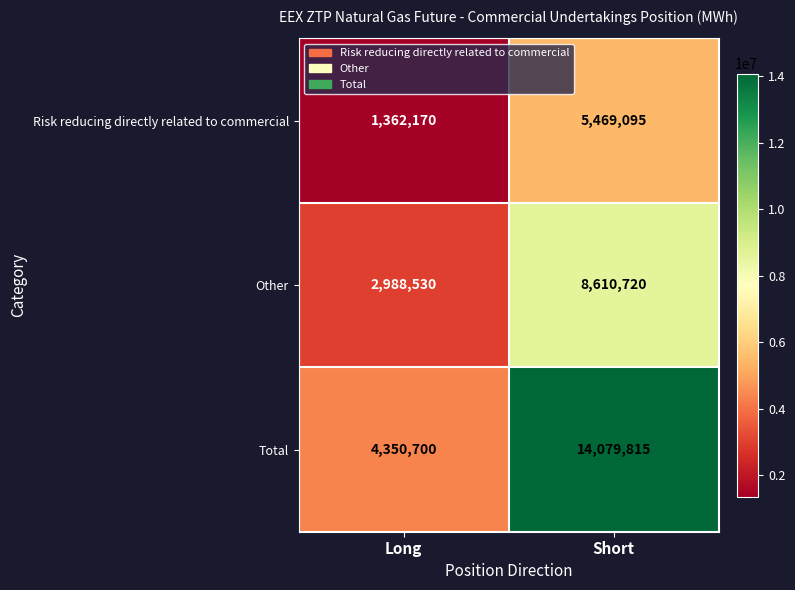

Rank the series at Short from highest to lowest value.

Total, Other, Risk reducing directly related to commercial